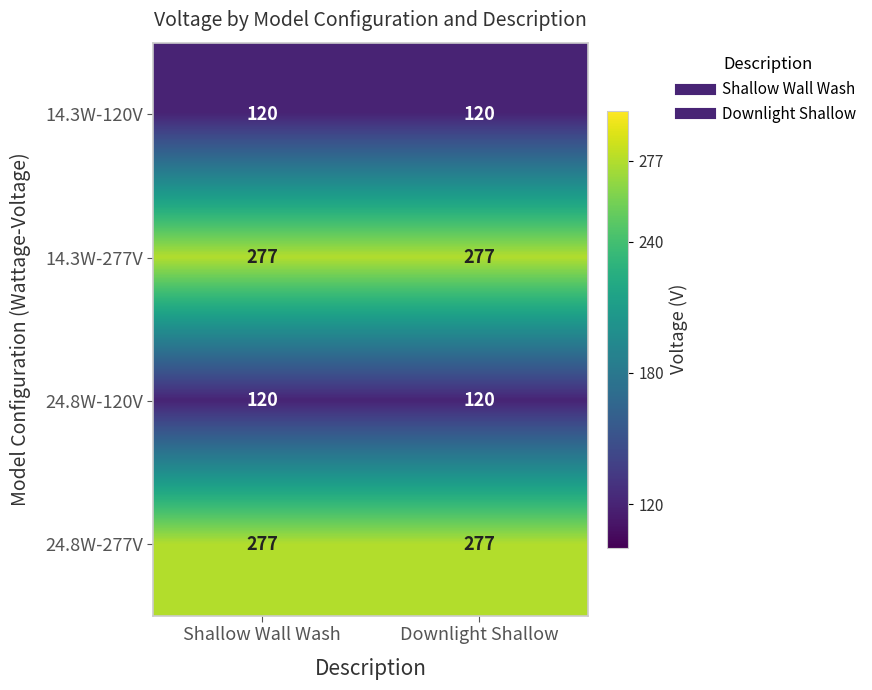

What is the spread (max minus min) of values at Shallow Wall Wash?

157